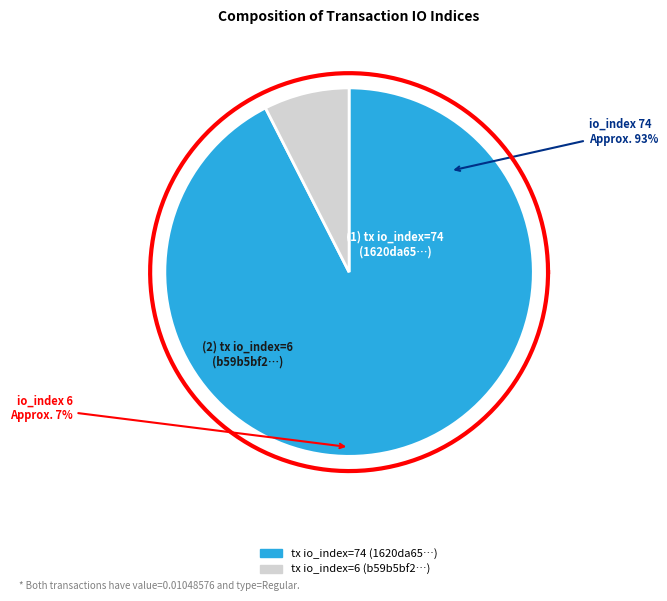

Combined, do tx index 6 and tx index 74 account for over 50%?

Yes